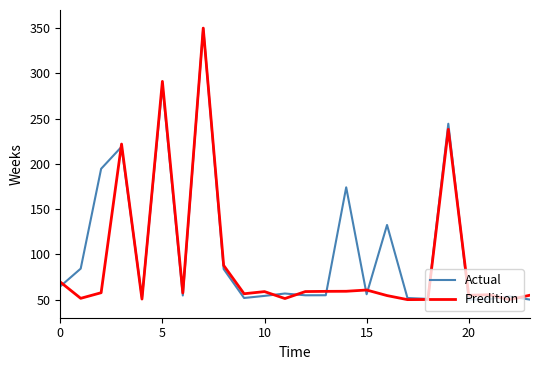

What is the minimum value for Actual?

50.0